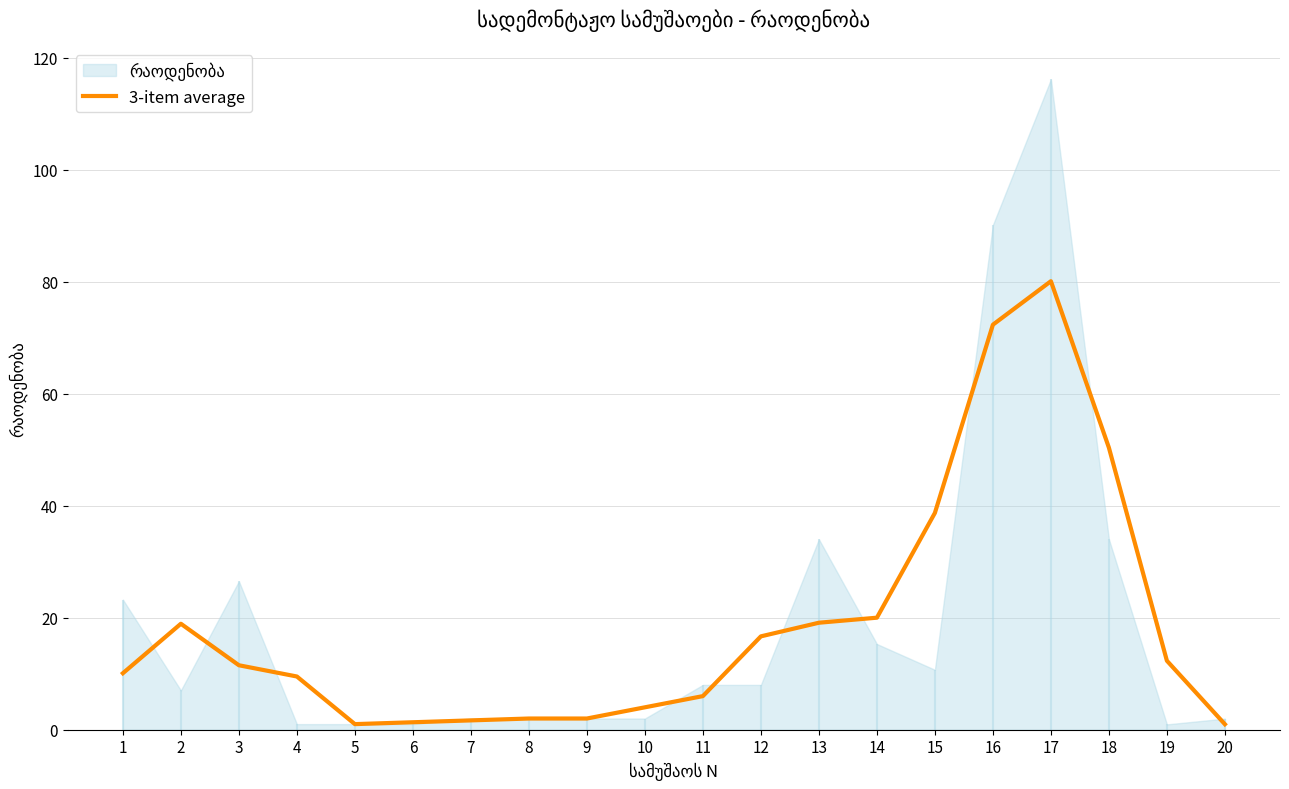

The 3-item average series shows 19.1 at 13. True or false?

True